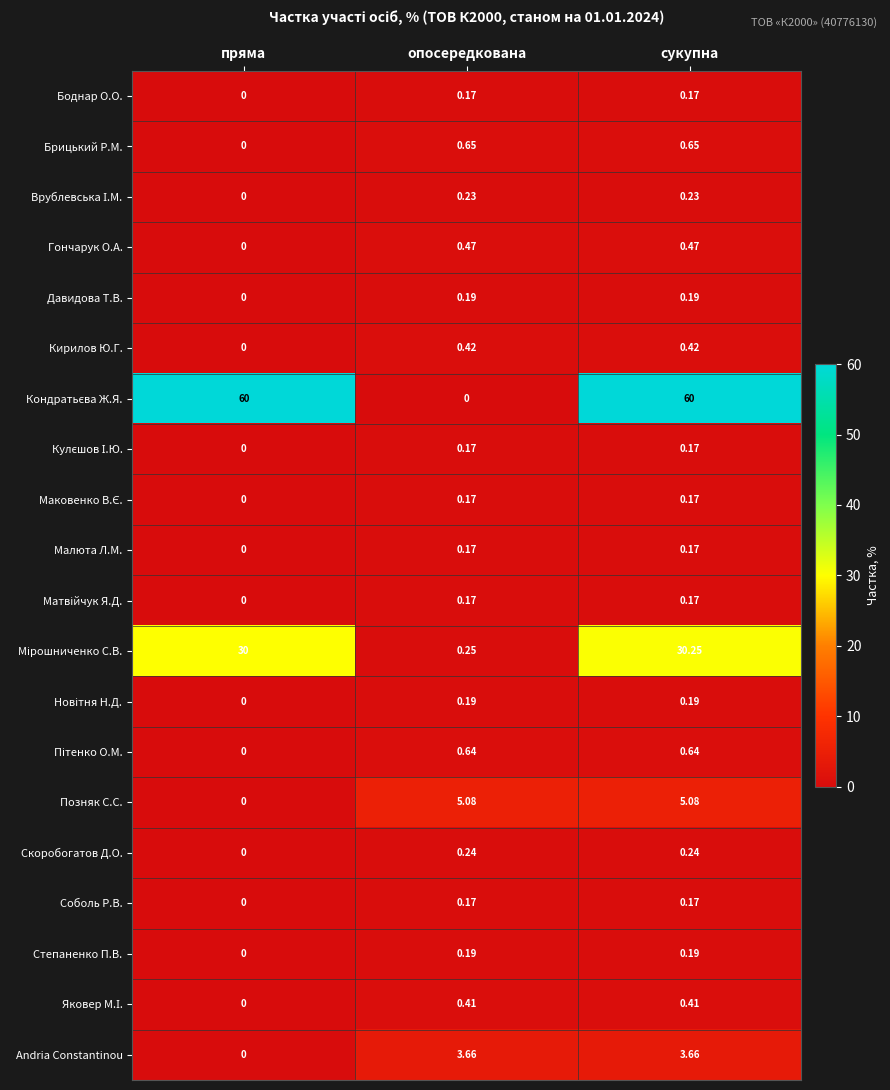

Which series changed the most between пряма and сукупна?

Позняк С.С.